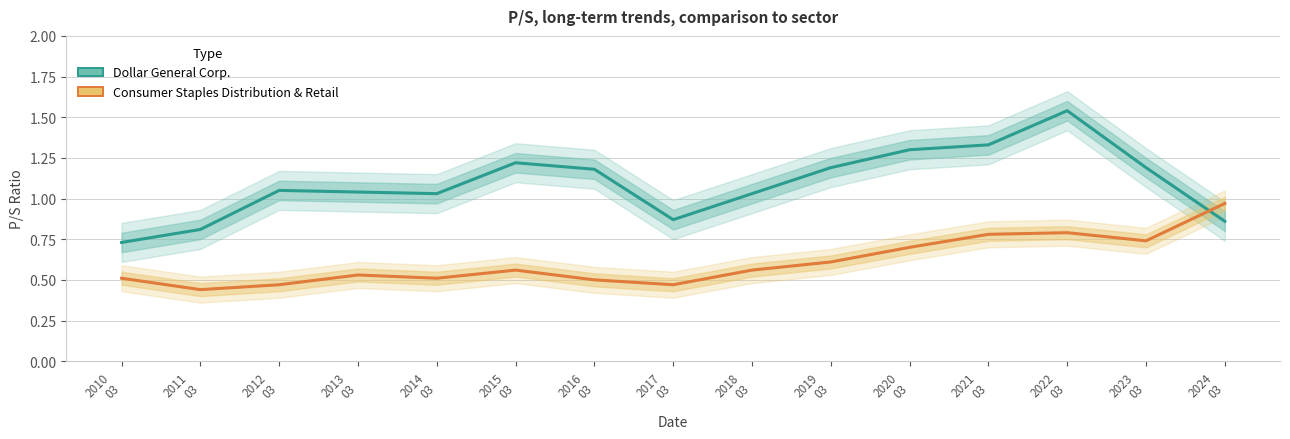

At which category is the sum across all series the highest?

2022
03